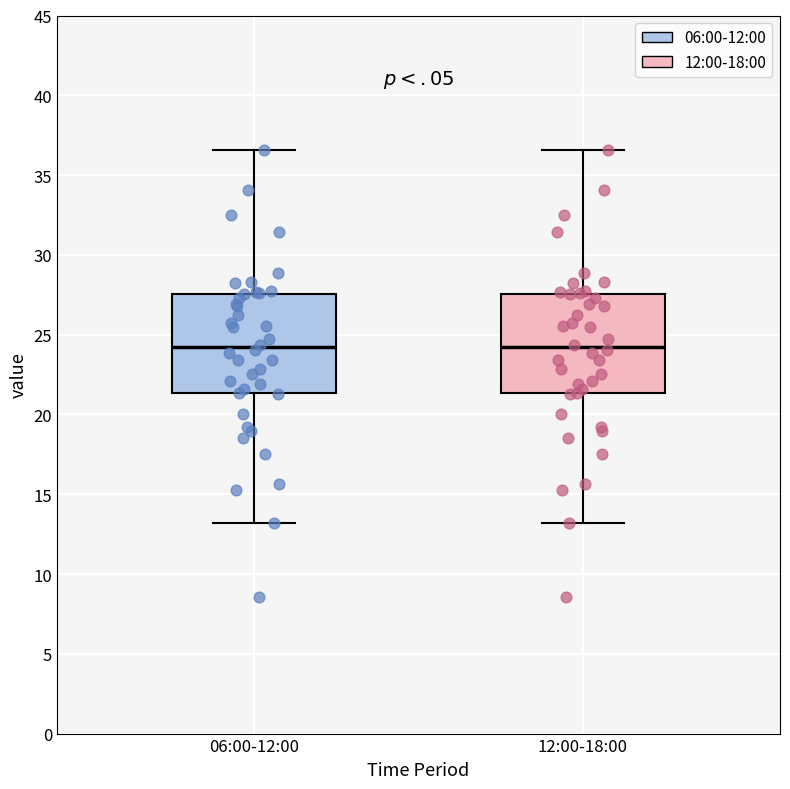

Reading left to right, transcribe this box plot: for each box, give where its median line is, the range the box spans, and where its two whiskers end, as read against the y-axis. The values are not printed on the chart, so give them approximately, as read against the axis.

06:00-12:00: median 24.0, box 21.5 to 27.5, whiskers 13.0 to 36.5
12:00-18:00: median 24.0, box 21.5 to 27.5, whiskers 13.0 to 36.5